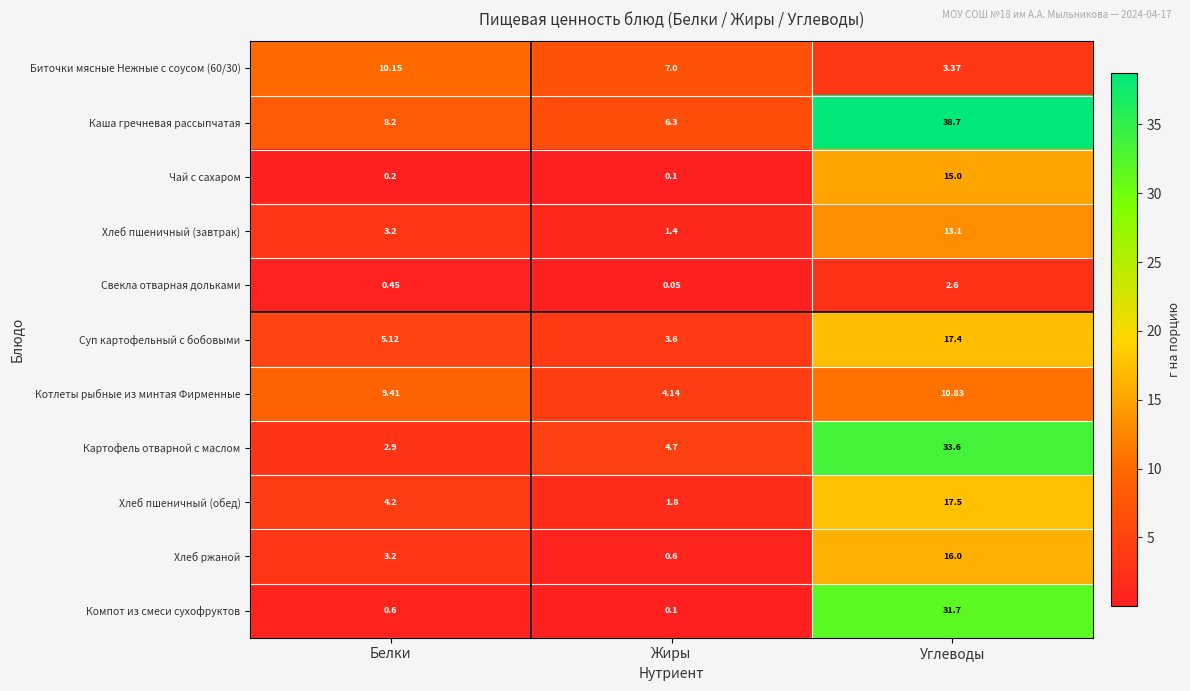

Which series has the largest total across all categories?

Каша гречневая рассыпчатая